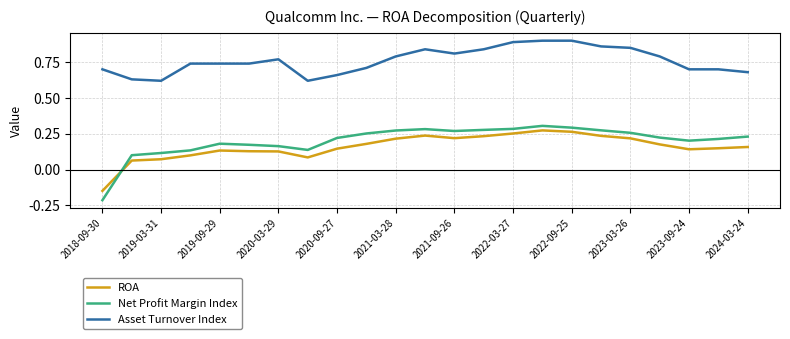

Which series has the largest total across all categories?

Asset Turnover Index